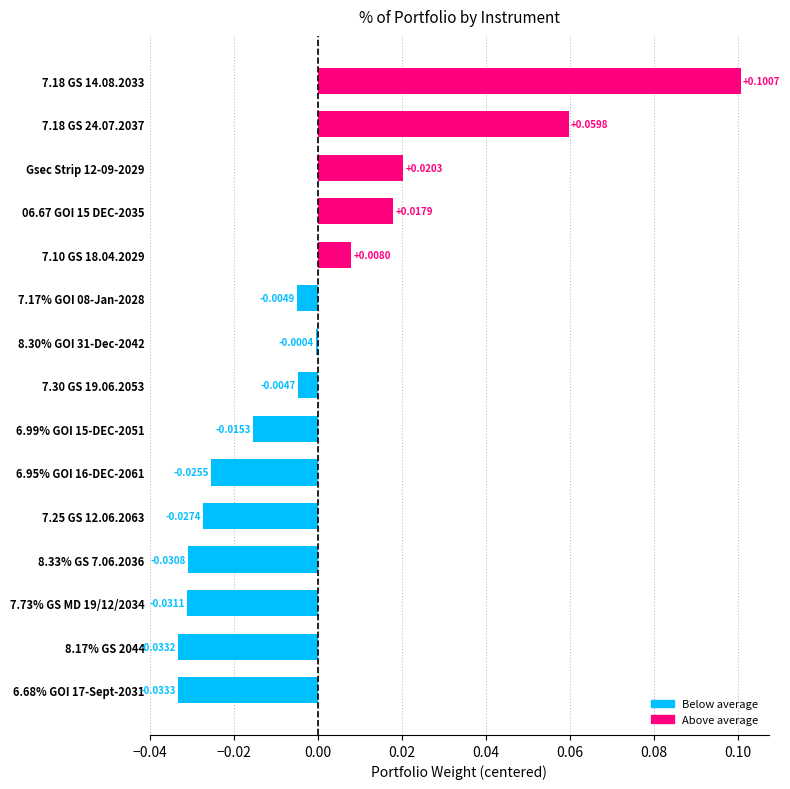

Rank the categories by value from lowest to highest.

6.68% GOI 17-Sept-2031, 8.17% GS 2044, 7.73% GS MD 19/12/2034, 8.33% GS 7.06.2036, 7.25 GS 12.06.2063, 6.95% GOI 16-DEC-2061, 6.99% GOI 15-DEC-2051, 7.17% GOI 08-Jan-2028, 7.30 GS 19.06.2053, 8.30% GOI 31-Dec-2042, 7.10 GS 18.04.2029, 06.67 GOI 15 DEC-2035, Gsec Strip 12-09-2029, 7.18 GS 24.07.2037, 7.18 GS 14.08.2033